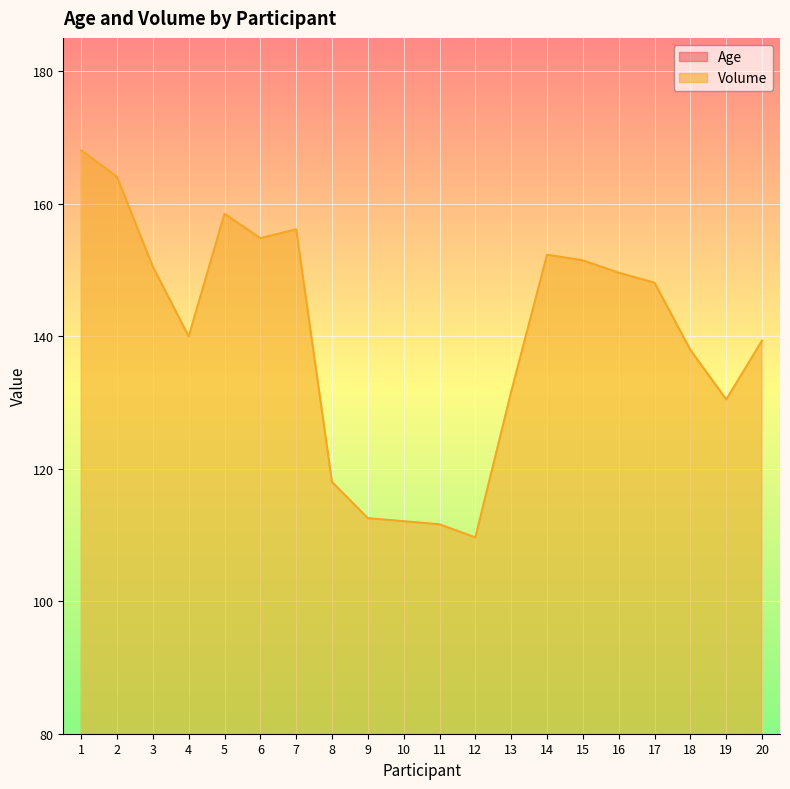

True or false: Volume has more than 2 interior local peaks.

True